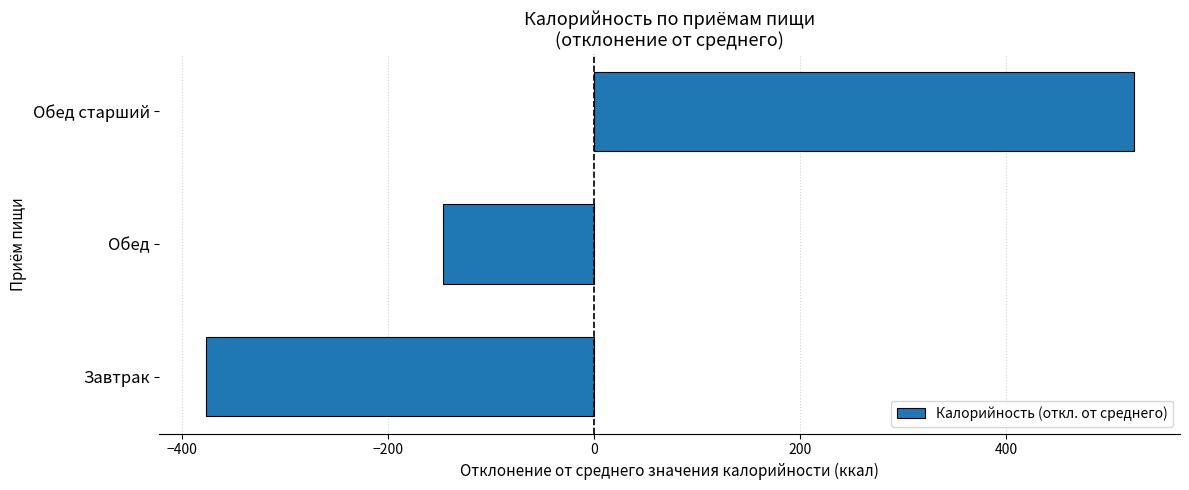

Rank the categories by value from lowest to highest.

Завтрак, Обед, Обед старший